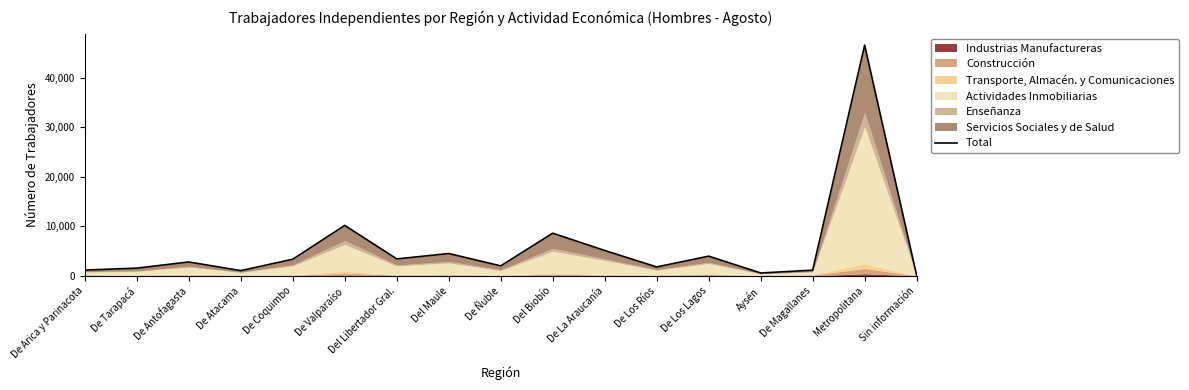

The value at De Arica y Parinacota is 1176. True or false?

True